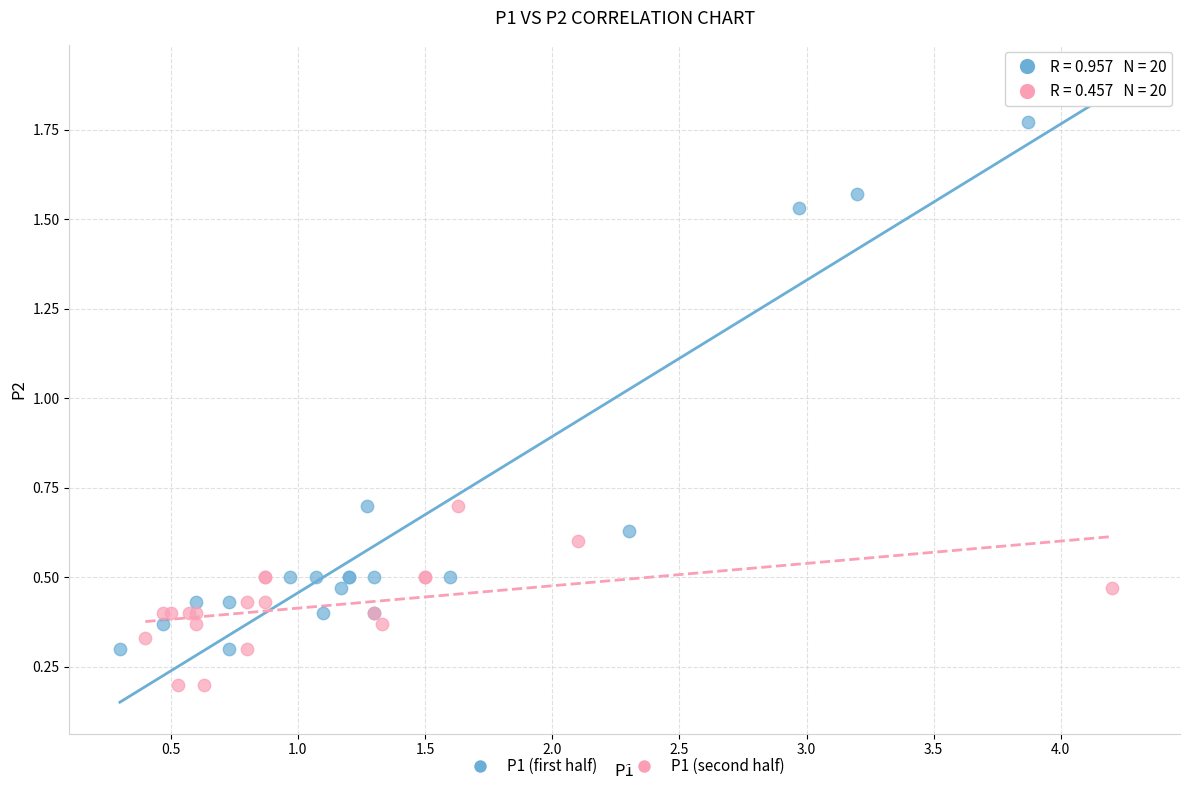

What are all the series names shown in the legend?

P1 (first half), P1 (second half)